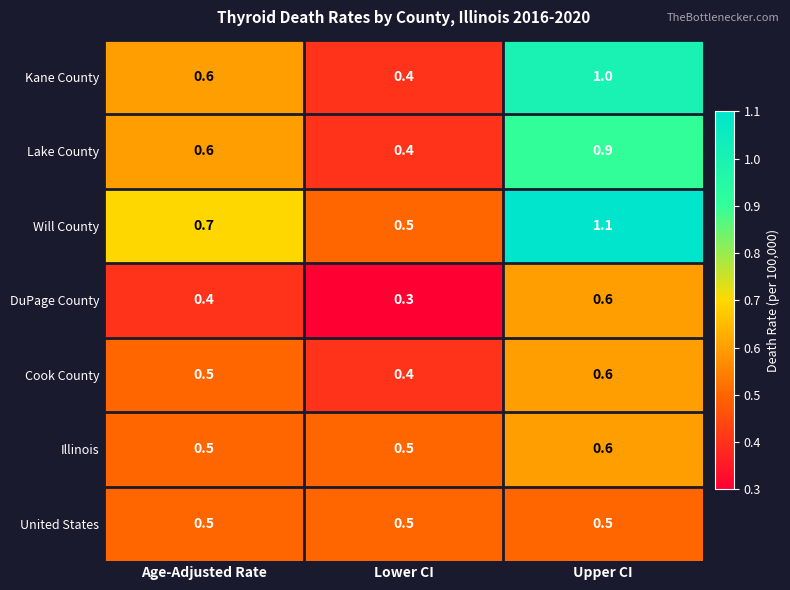

Where is Kane County nearest to the value 0?

Lower CI